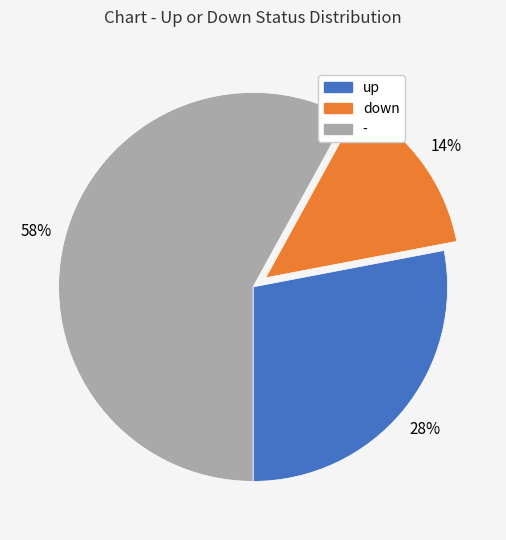

Is the sum of up and - greater than half?

Yes